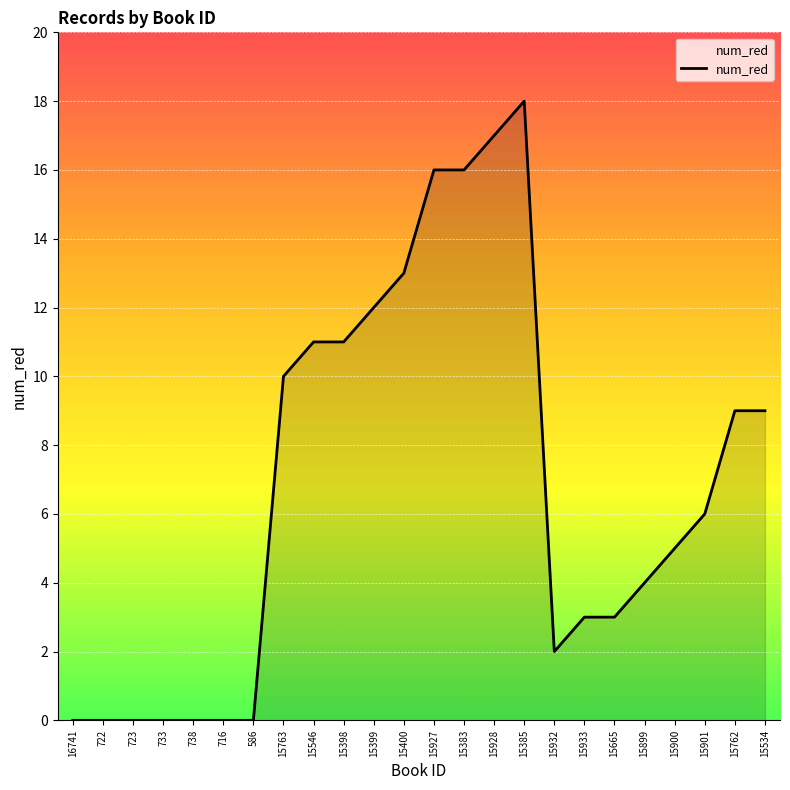

Which category has the highest value across all series?

15385